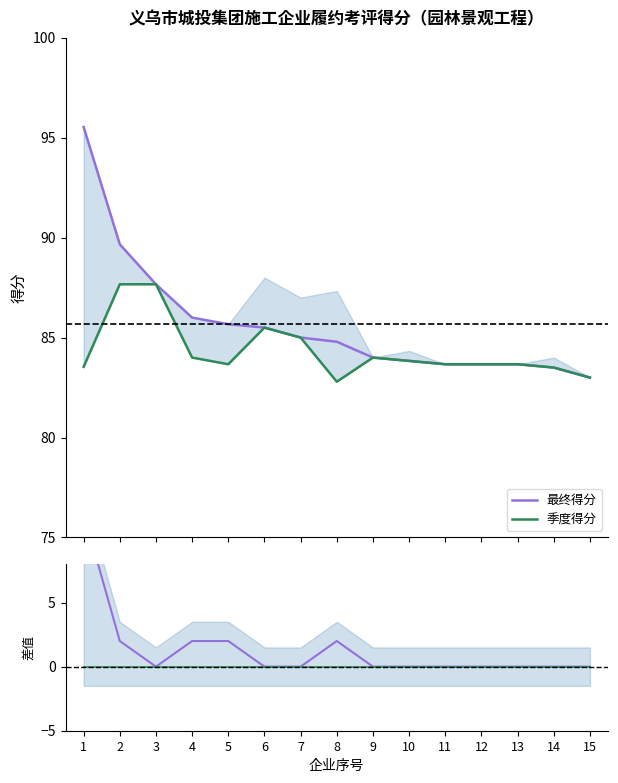

Which has a higher value, 2 or 3?

2